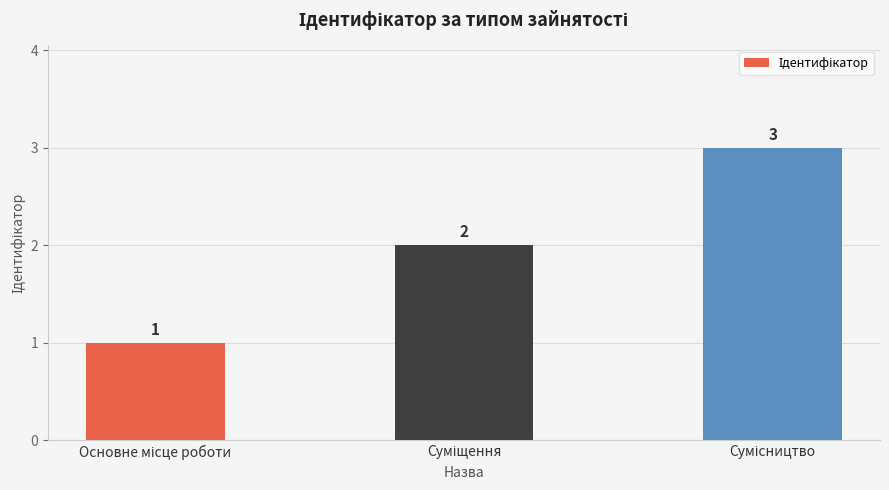

What is the maximum value shown in the chart?

3